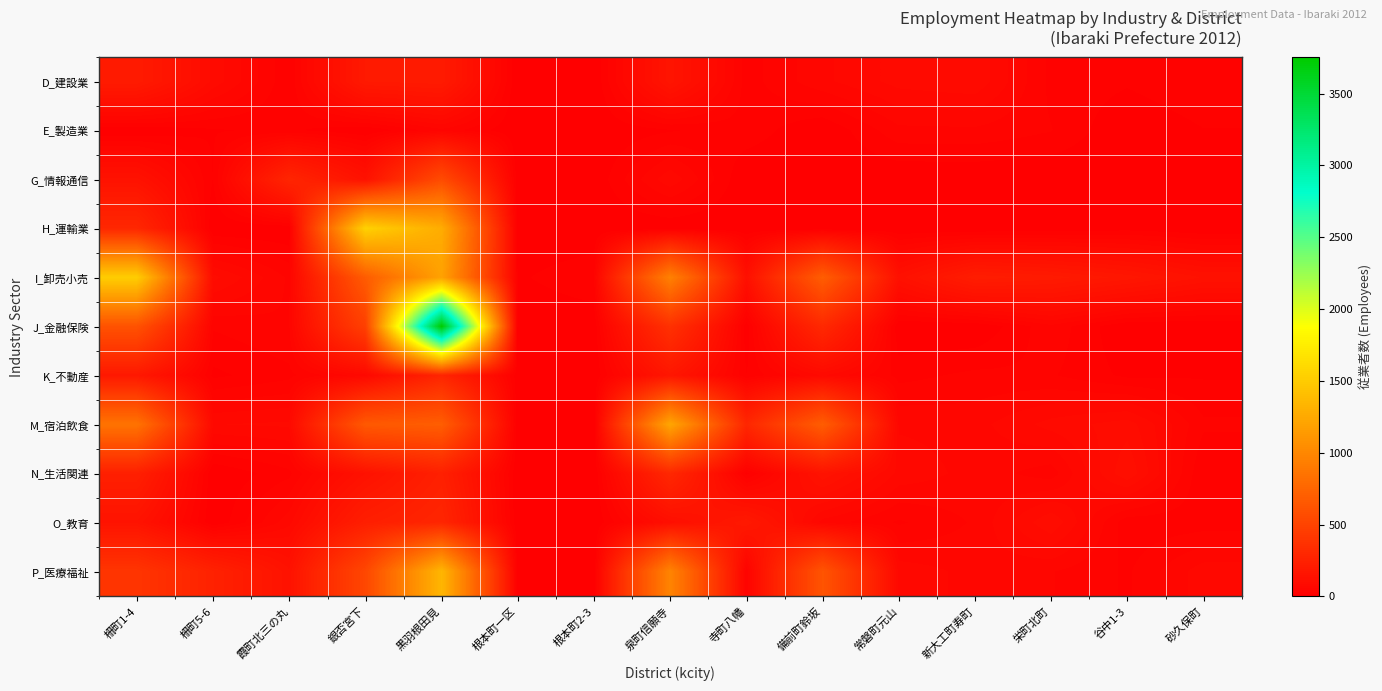

How many data points does each series have?

15